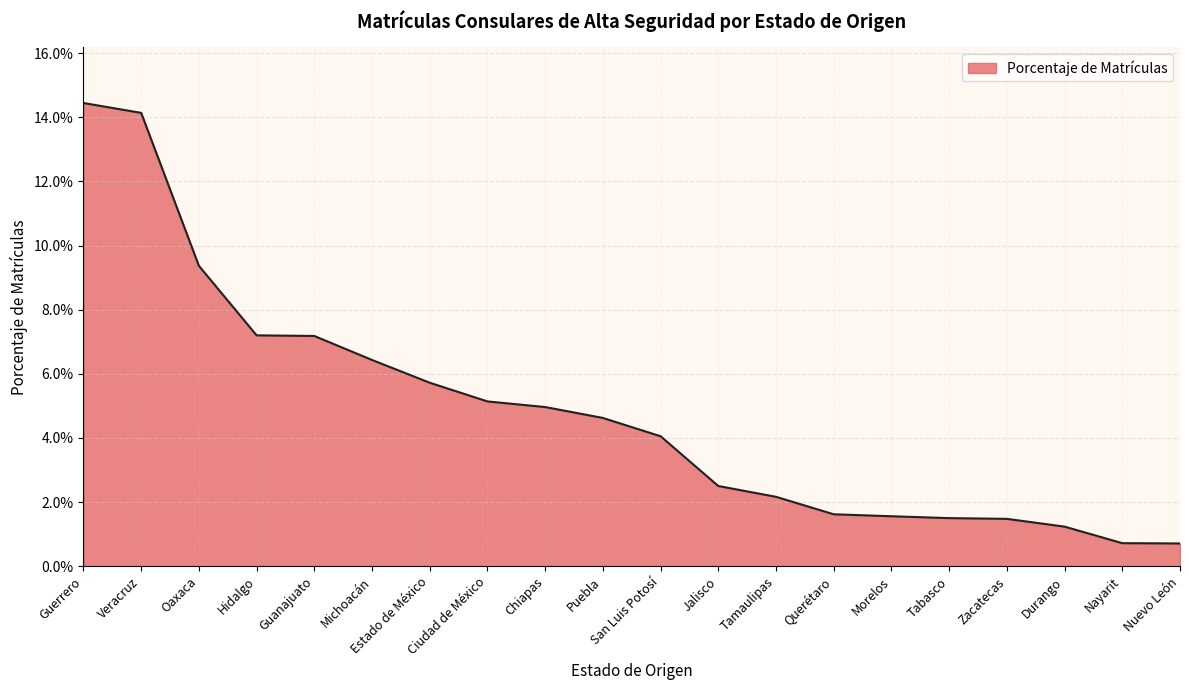

Does the chart display data point markers on the line(s)?

No